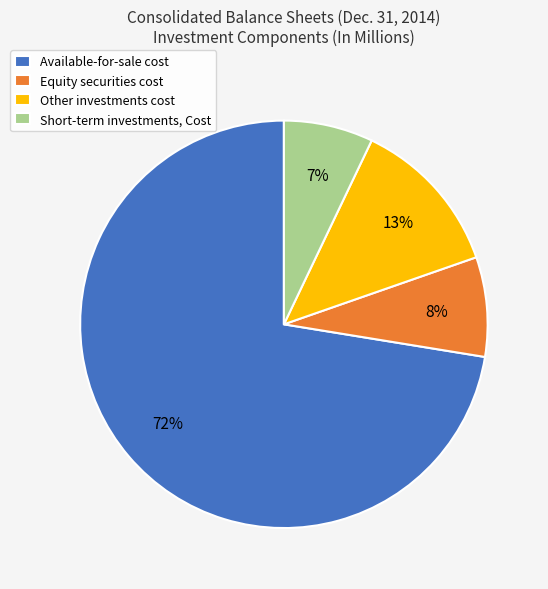

Which has a higher value, Other investments cost or Equity securities cost?

Other investments cost